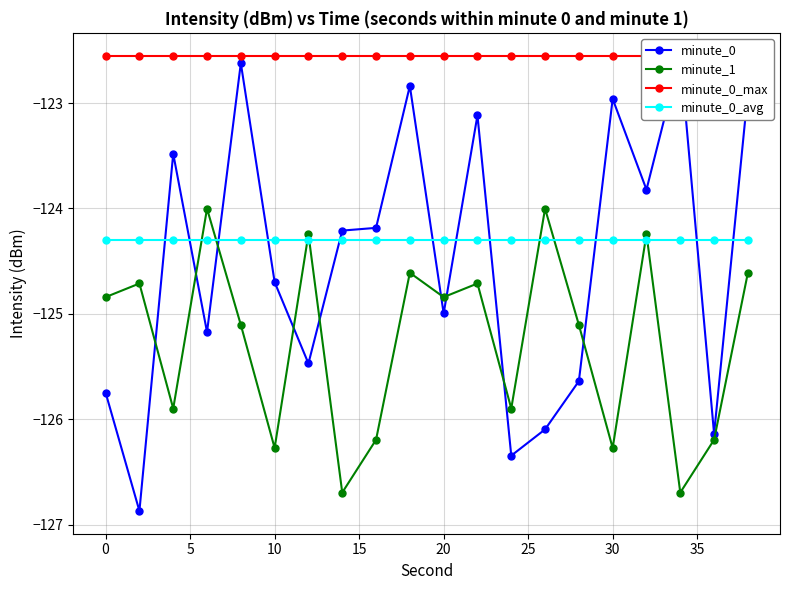

Which series ends up on top after the final intersection of minute_1 and minute_0_avg?

minute_0_avg